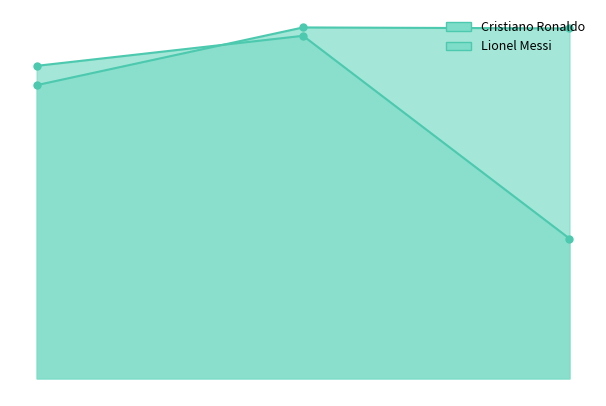

What is the spread (max minus min) of values at 2019?

9689.7